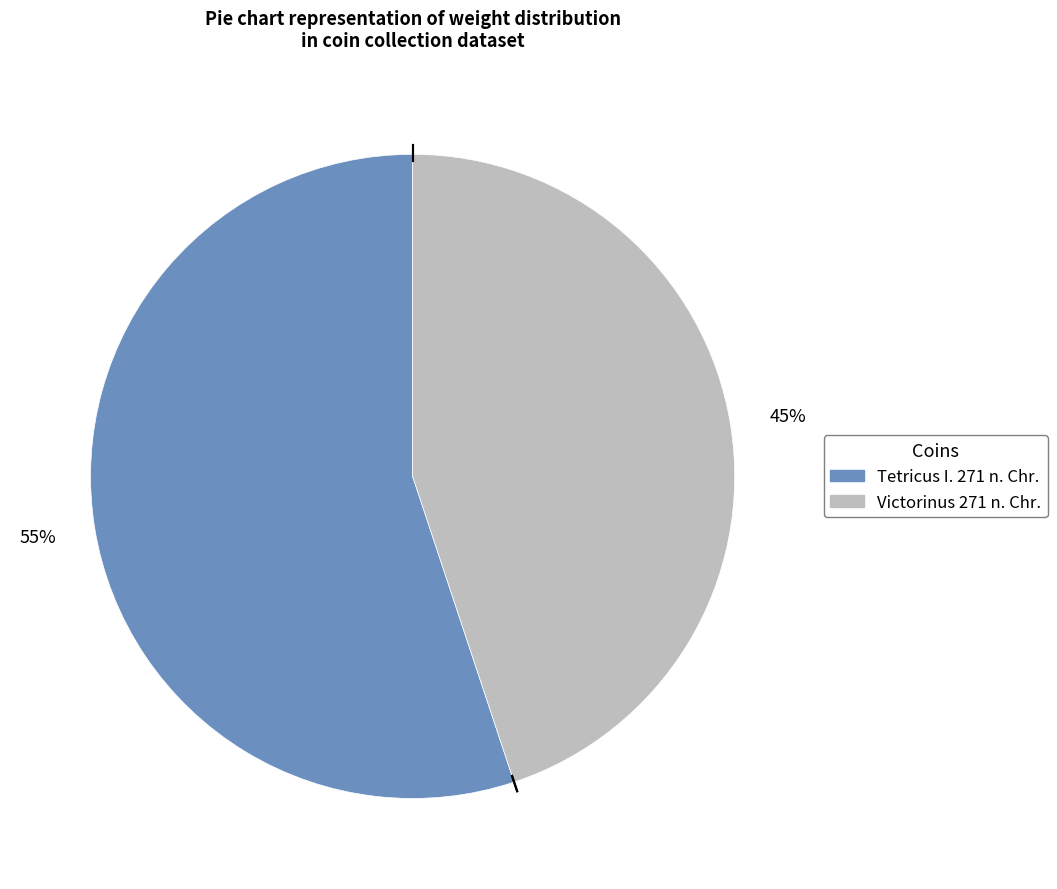

To the nearest percent, what is the difference between the Tetricus I. 271 n. Chr. and Victorinus 271 n. Chr. slice percentages?

10%